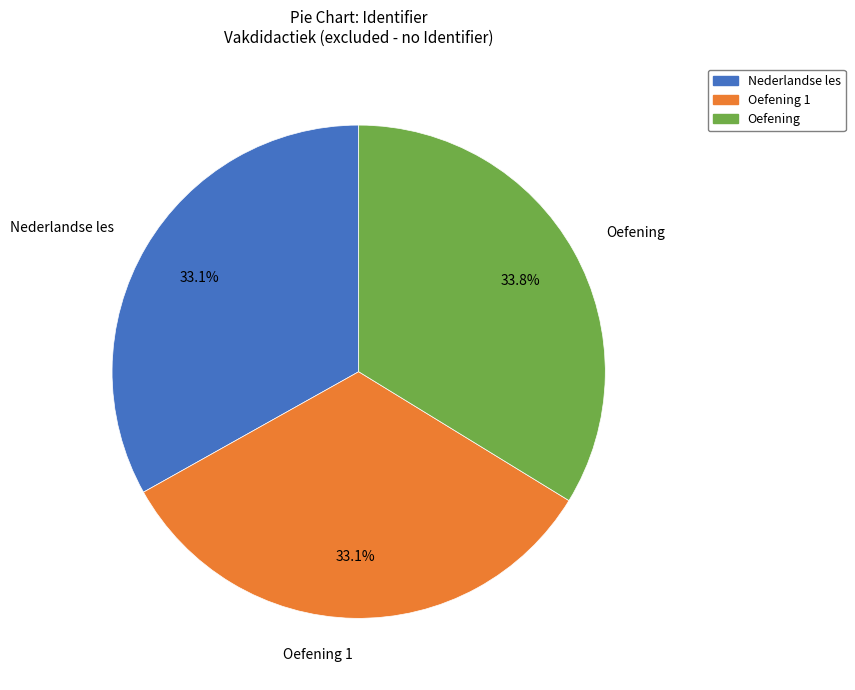

Combined, do Oefening 1 and Nederlandse les account for over 50%?

Yes